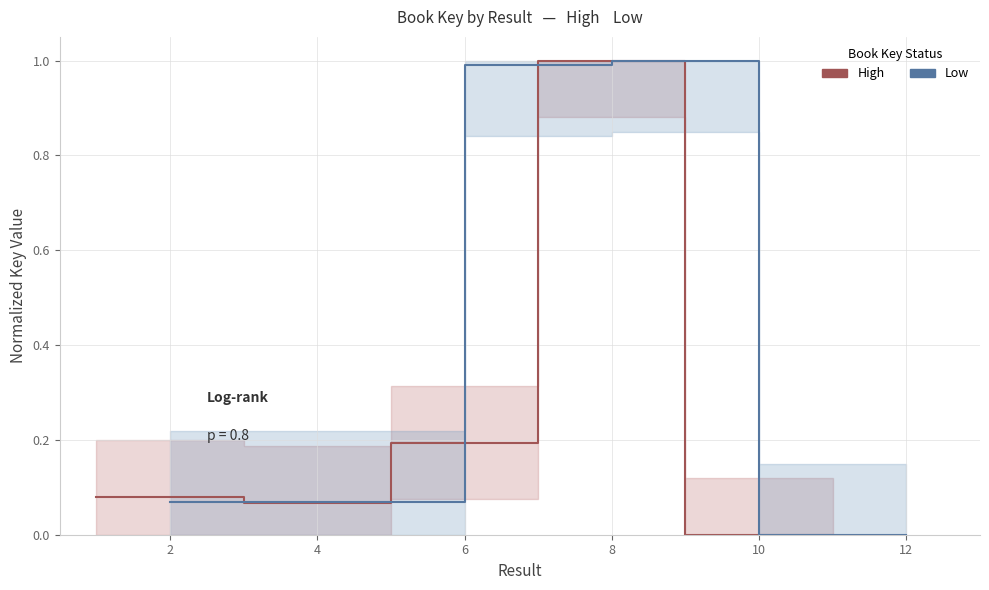

What is the difference between the second highest and minimum values in the Low series?

1.0